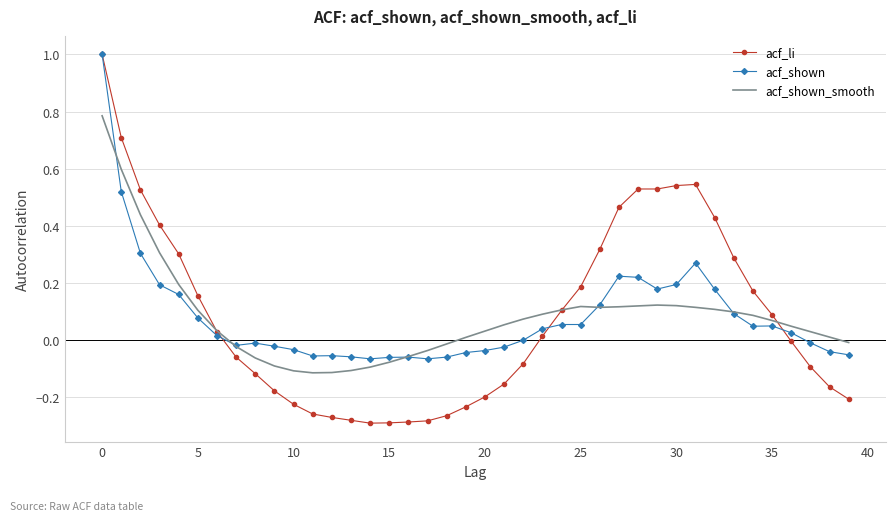

What is the maximum value for acf_shown?

1.0